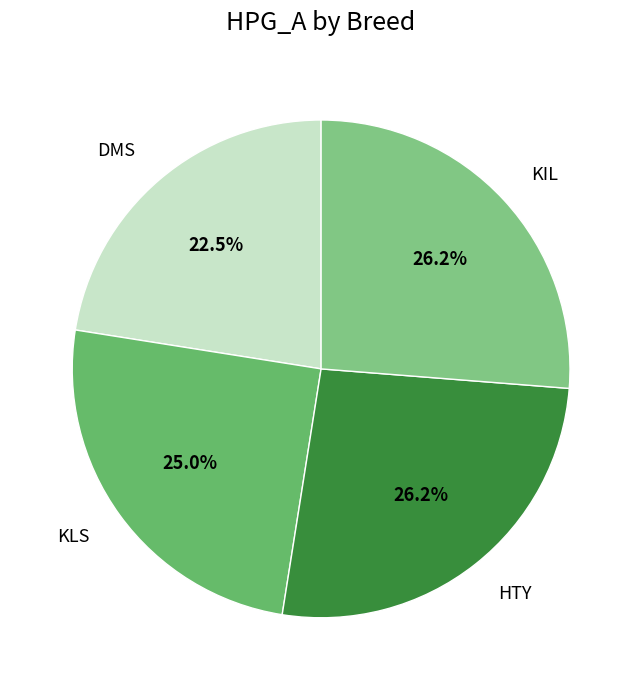

Does DMS account for over 50% of the chart?

No